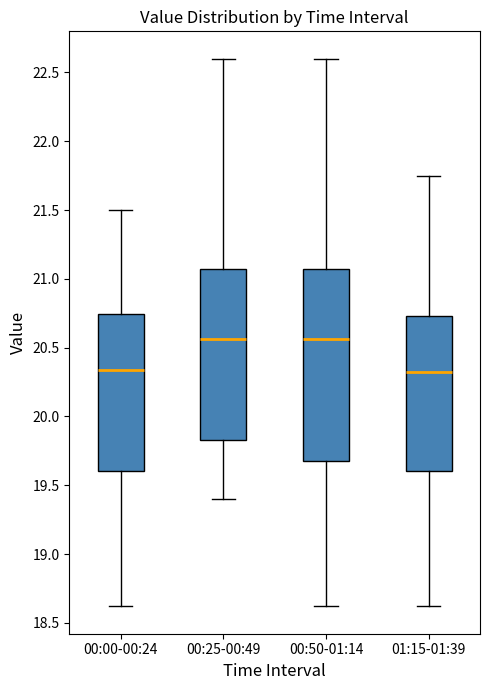

Reading left to right, read every box against the y-axis: the position of its median line, the range the box covers, and the ends of its whiskers. The values are not printed on the chart, so give them approximately, as read against the axis.

00:00-00:24: median 20.35, box 19.60 to 20.75, whiskers 18.60 to 21.50
00:25-00:49: median 20.55, box 19.85 to 21.05, whiskers 19.40 to 22.60
00:50-01:14: median 20.55, box 19.70 to 21.05, whiskers 18.60 to 22.60
01:15-01:39: median 20.35, box 19.60 to 20.75, whiskers 18.60 to 21.75